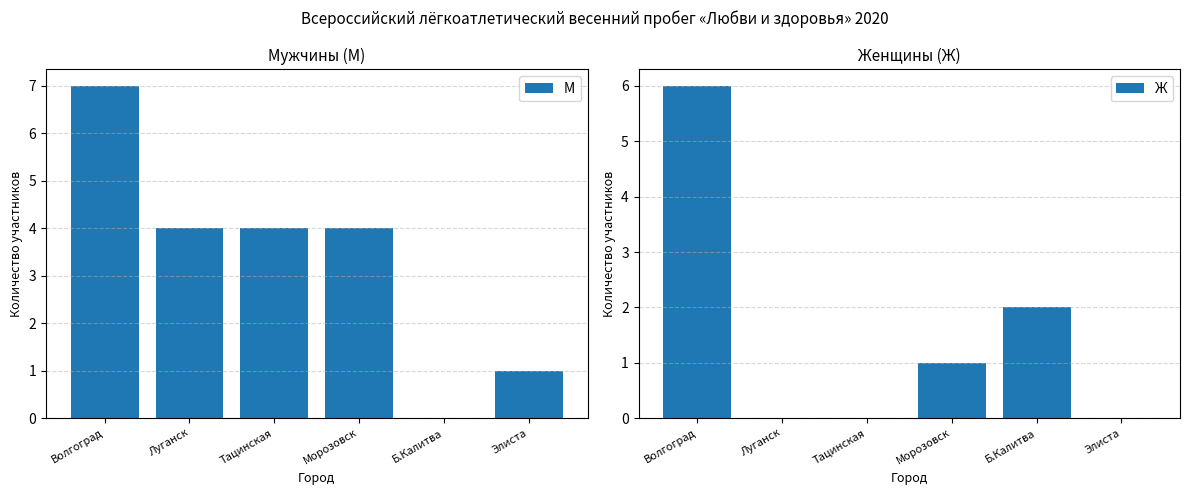

What is the label of the 3rd bar from the left?

Тацинская